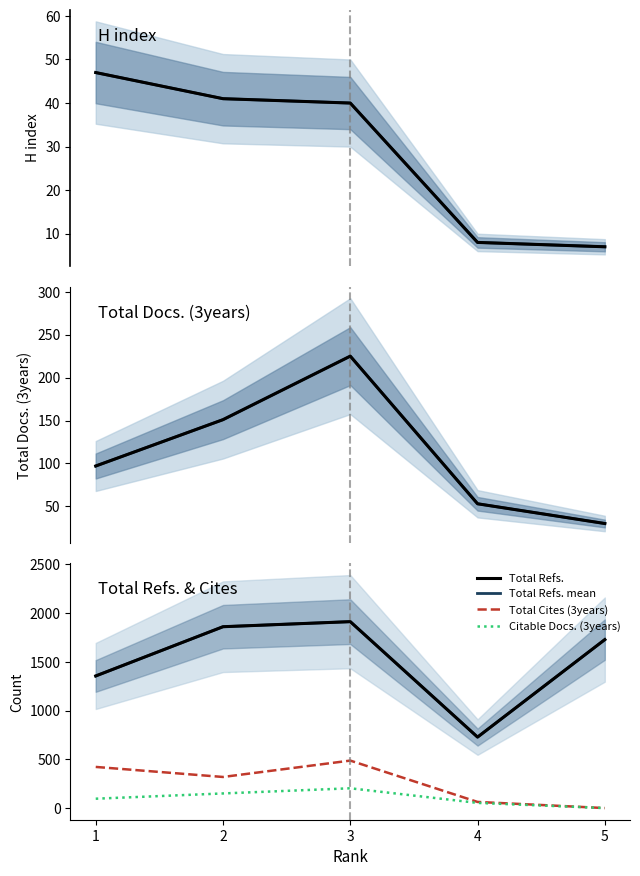

Is the value of Total Docs. (3years) at 1 greater than the value of Total Refs. at 5?

No